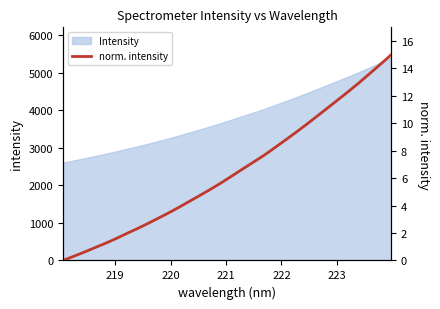

The chart shows a value of 4.6 at 27. True or false?

False